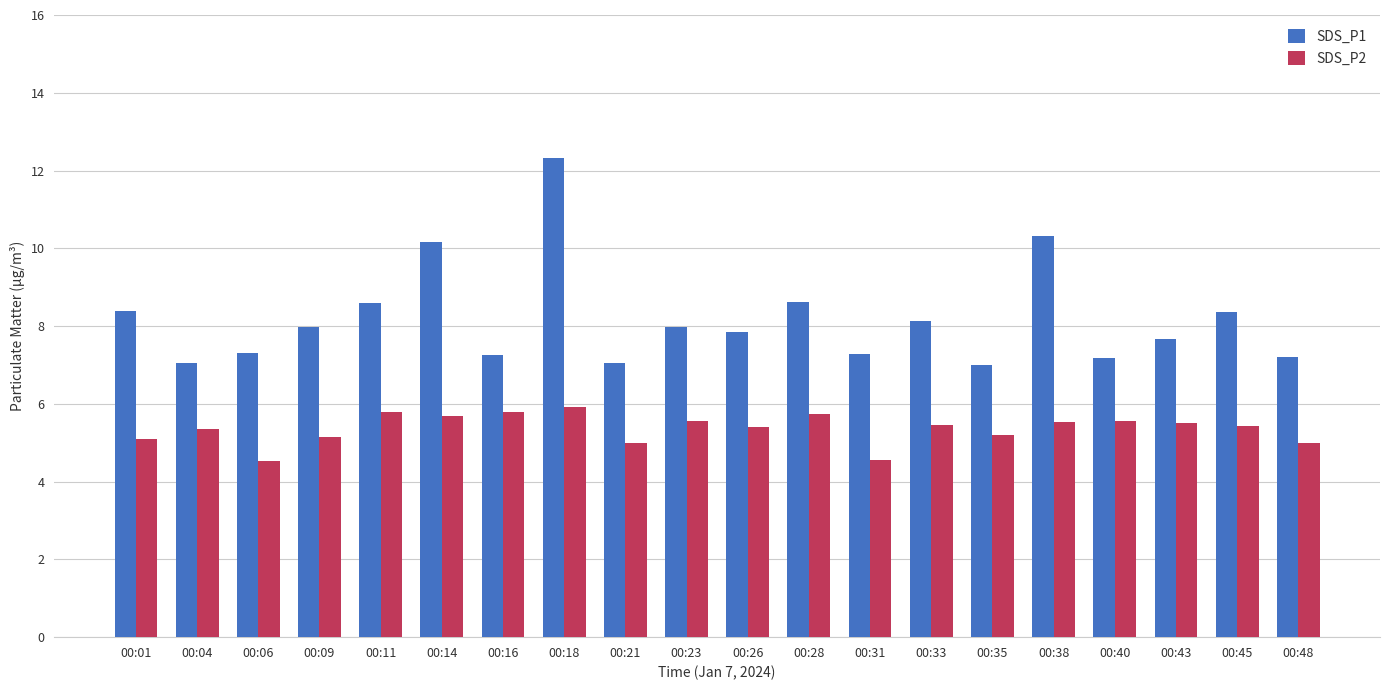

Which series has the widest spread of values?

SDS_P1